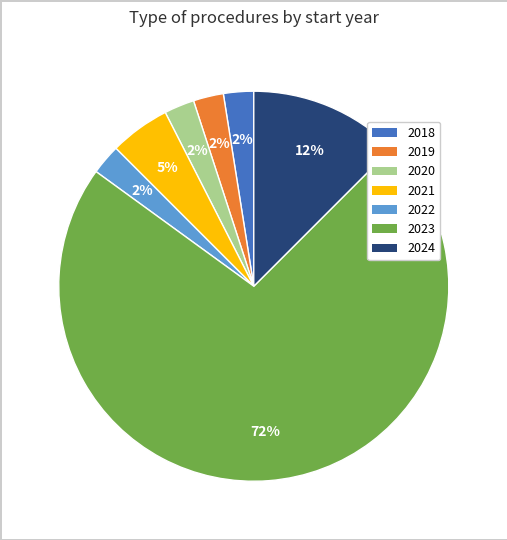

Combined, do 2018 and 2019 account for over 50%?

No